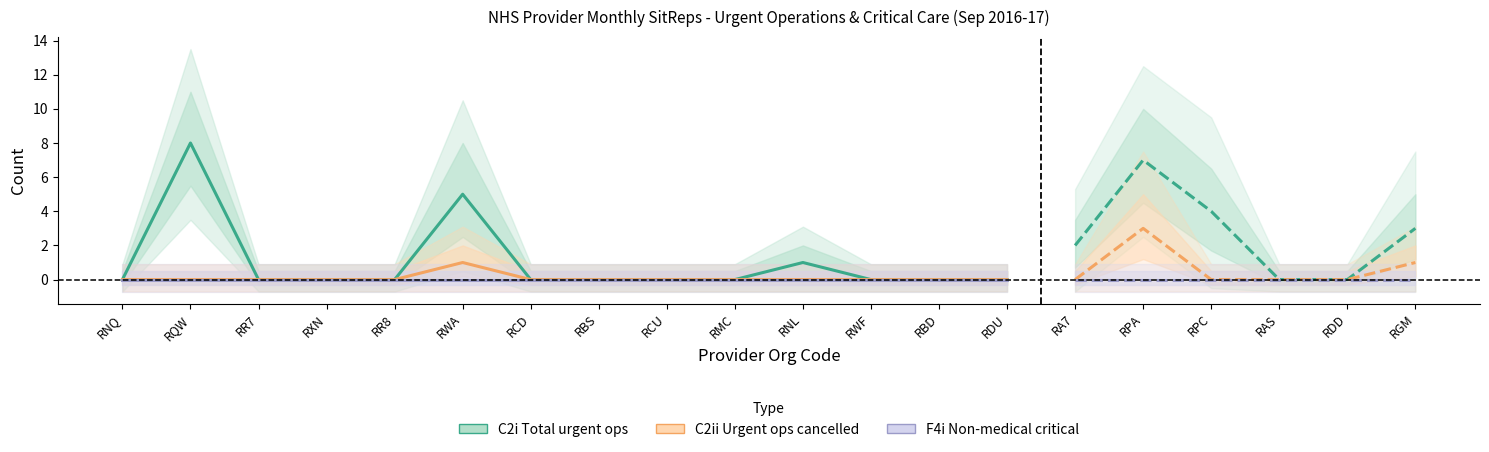

What is the difference between the maximum and second lowest values in the C2i Total urgent ops series?

8